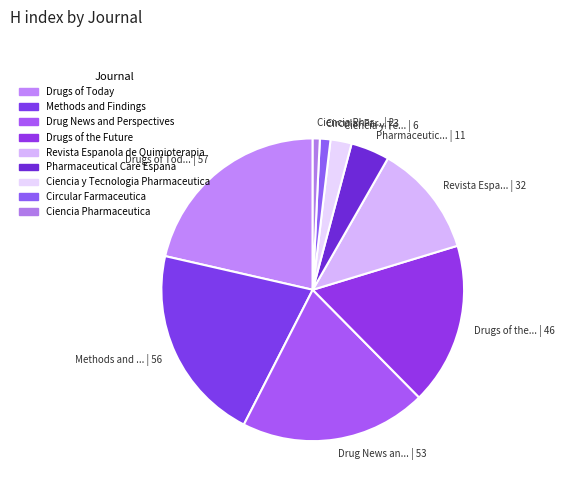

True or false: Drugs of Tod... | 57 accounts for 21% of the total.

True